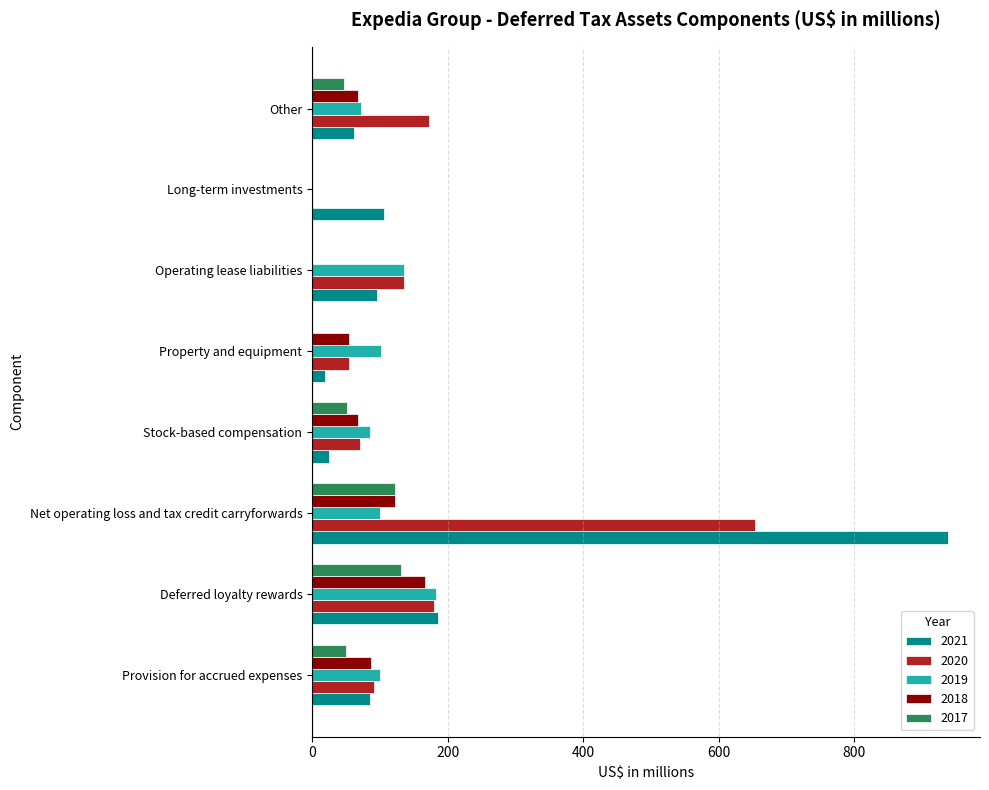

What is the highest value of the 2021 series?

939